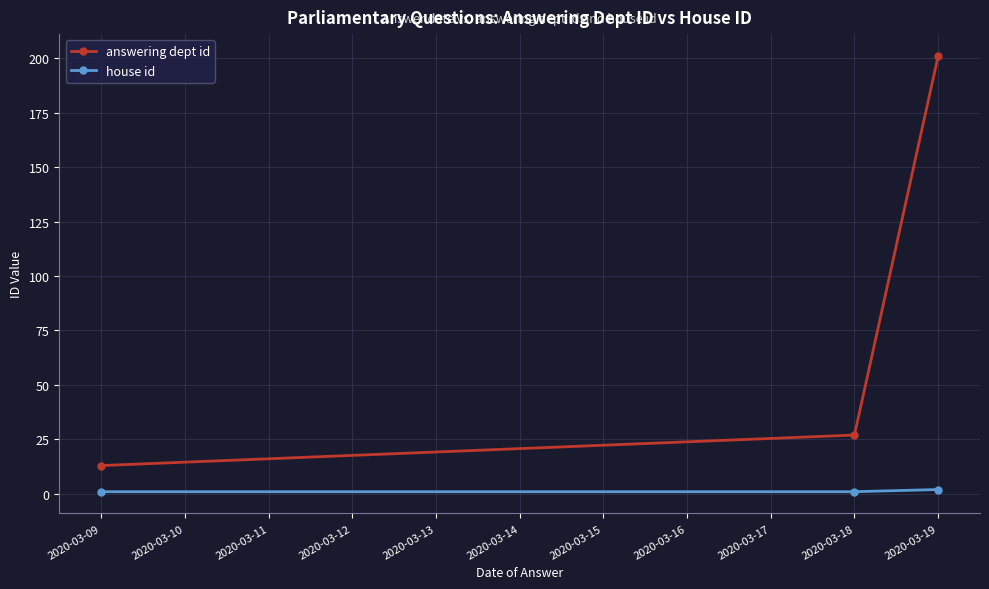

At which category is the sum across all series the highest?

2020-03-19